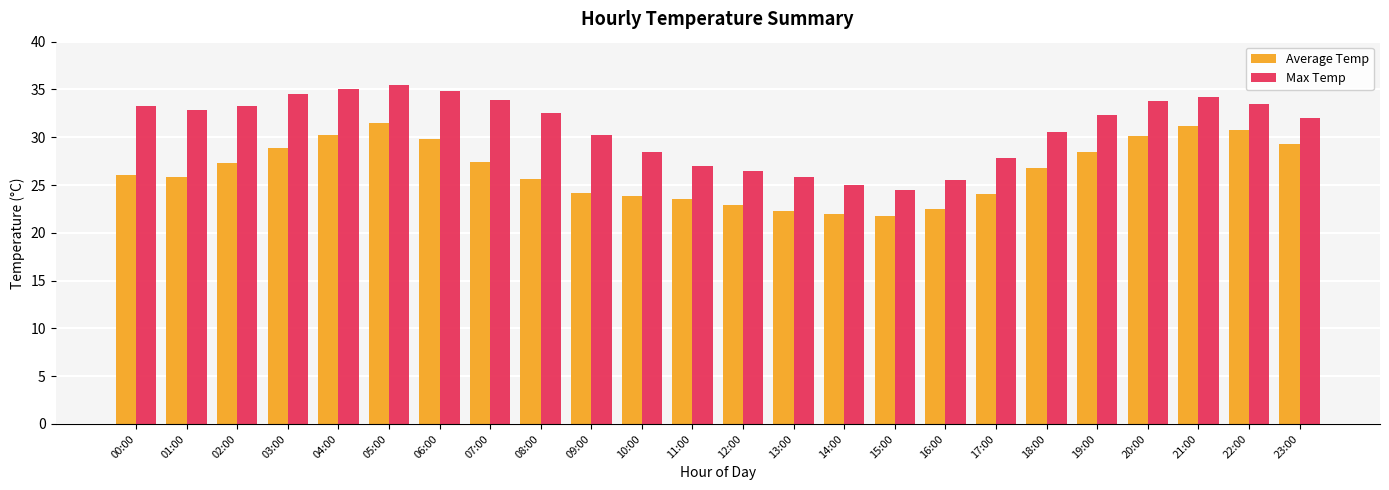

At which category is the sum across all series the highest?

05:00